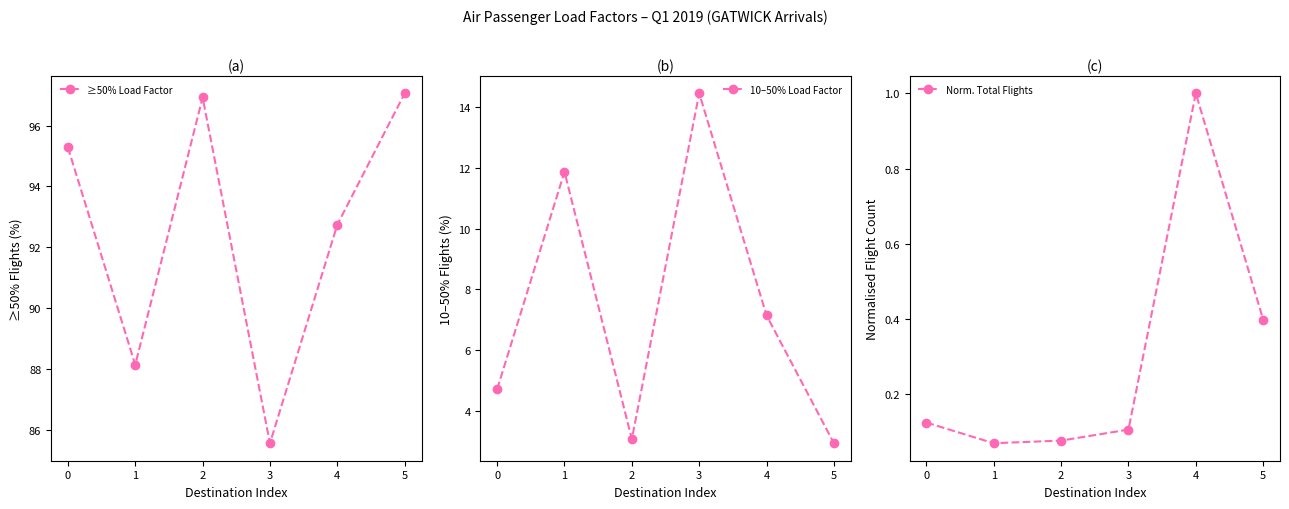

What is the value of the ≥50% Load Factor point at the 1st from the left?

95.3